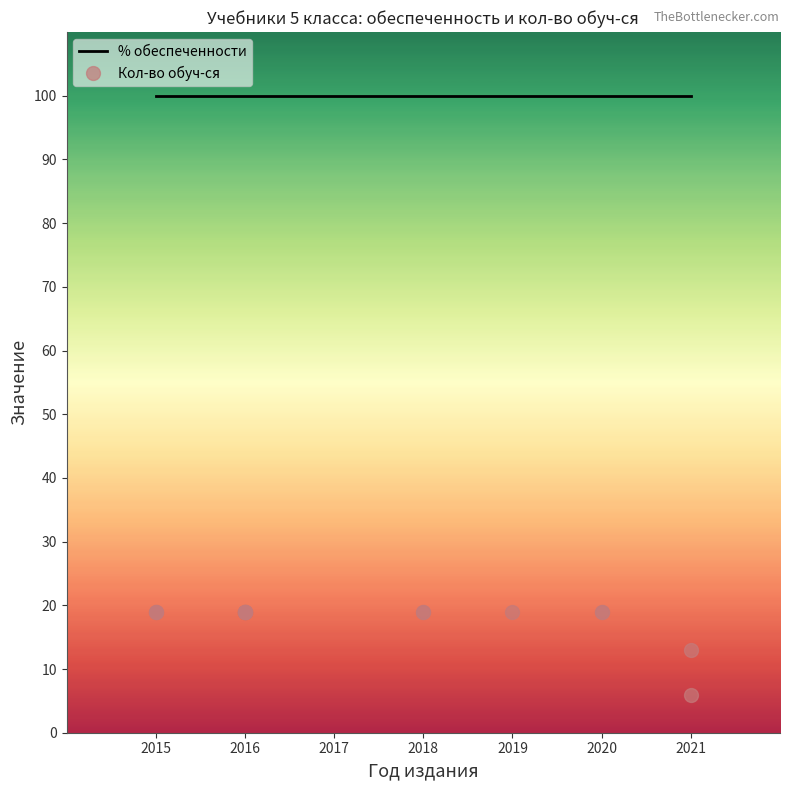

What is the value of the % обеспеченности point at the 7th from the left?

100